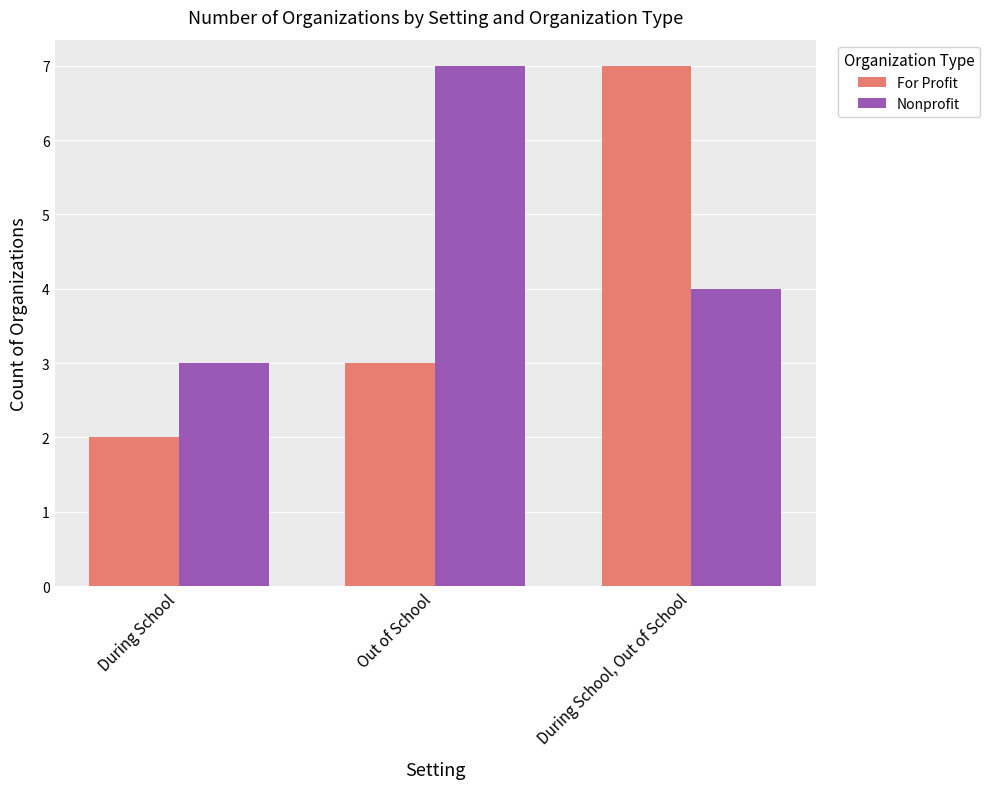

At which label does For Profit reach its minimum?

During School